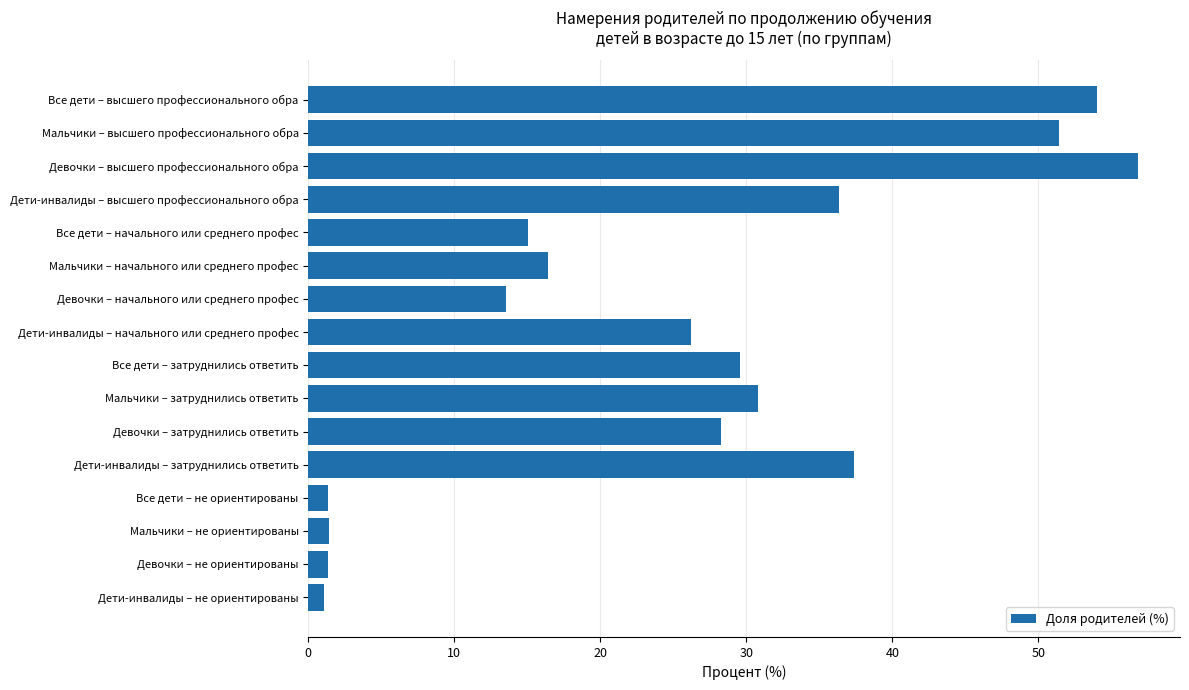

What is the smallest value displayed?

1.0